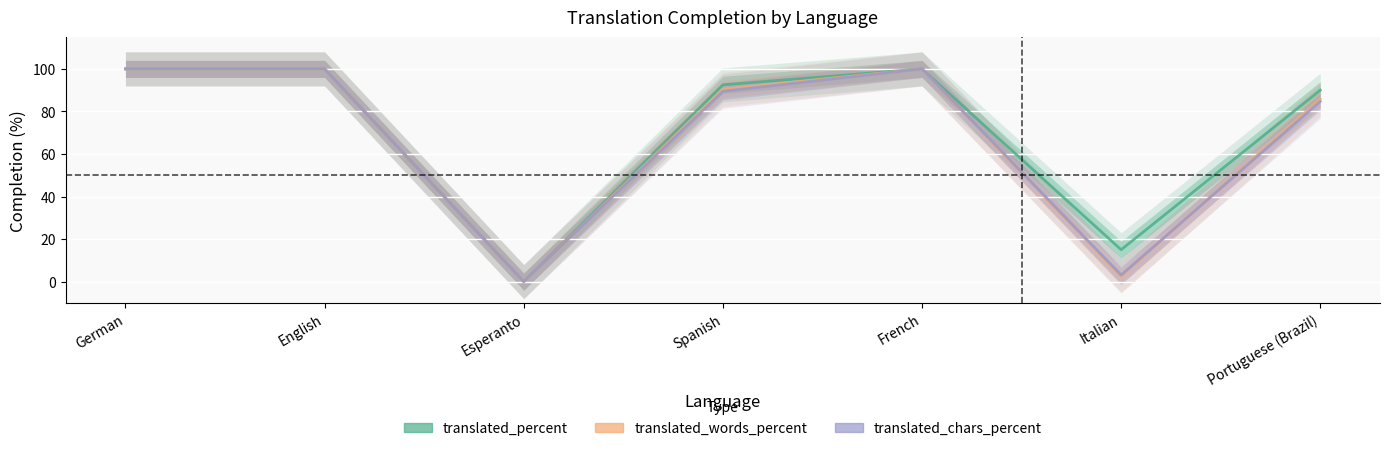

How many values in translated_percent are above zero?

6